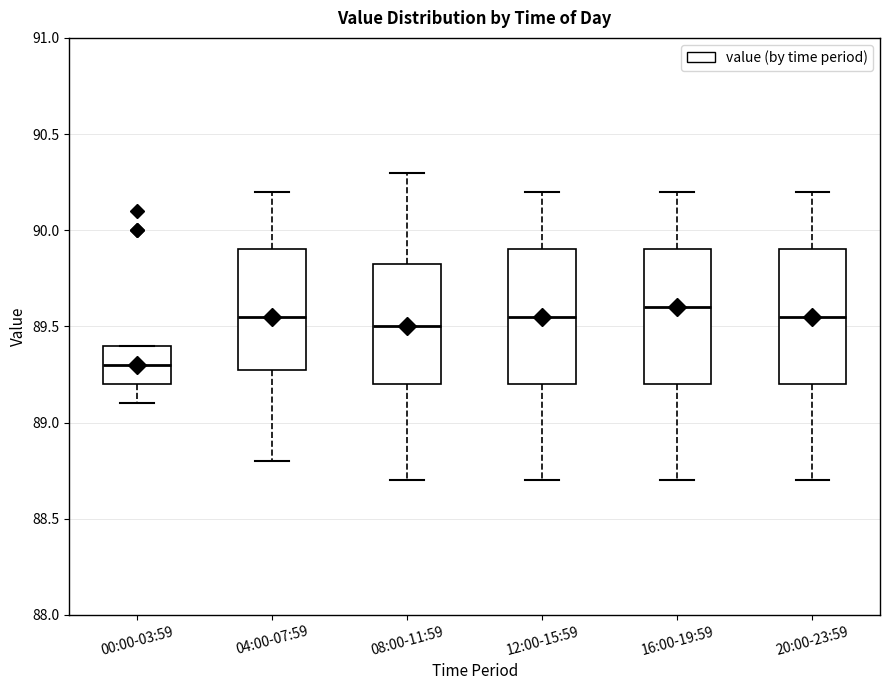

Where does the lower whisker of the box for 08:00-11:59 end on the y-axis? The values are not printed on the chart, so give them approximately, as read against the axis.

88.70